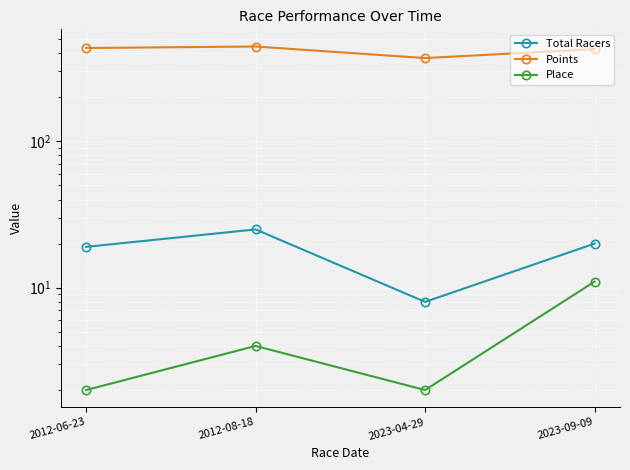

The value of Total Racers at 2023-04-29 is 8.0. True or false?

True